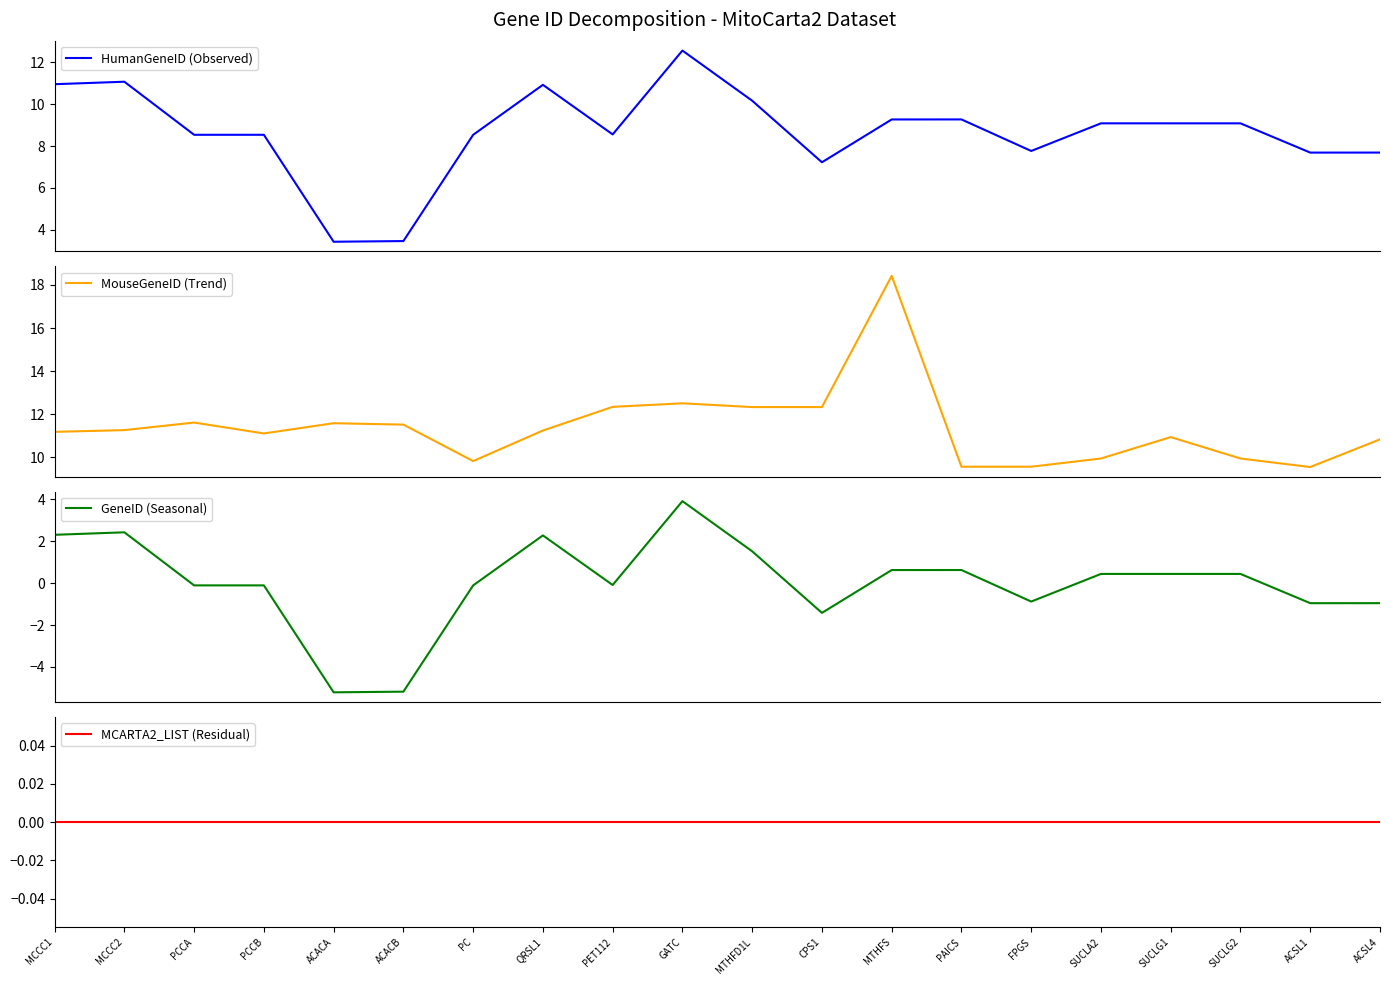

Where do GeneID (Seasonal) and MCARTA2_LIST (Residual) first cross each other?

MCCC2 and PCCA